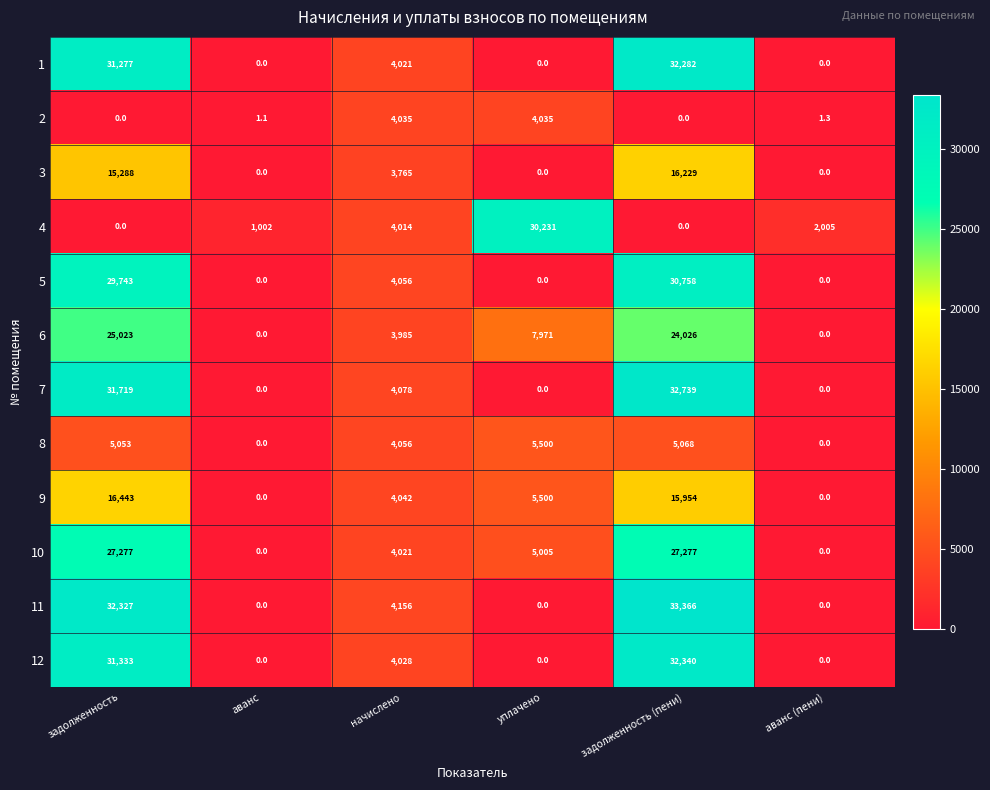

Rank the series by their maximum value, from lowest to highest.

2, 8, 3, 9, 6, 10, 4, 5, 1, 12, 7, 11